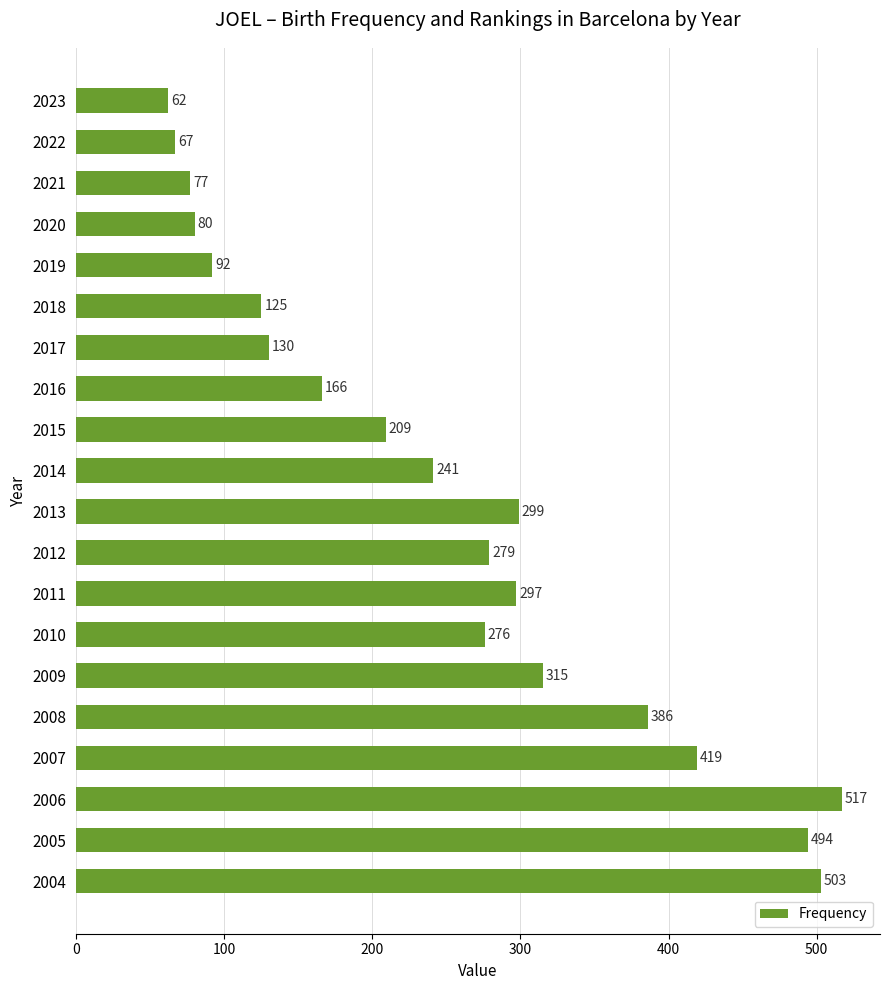

Count the number of data series in this chart.

1